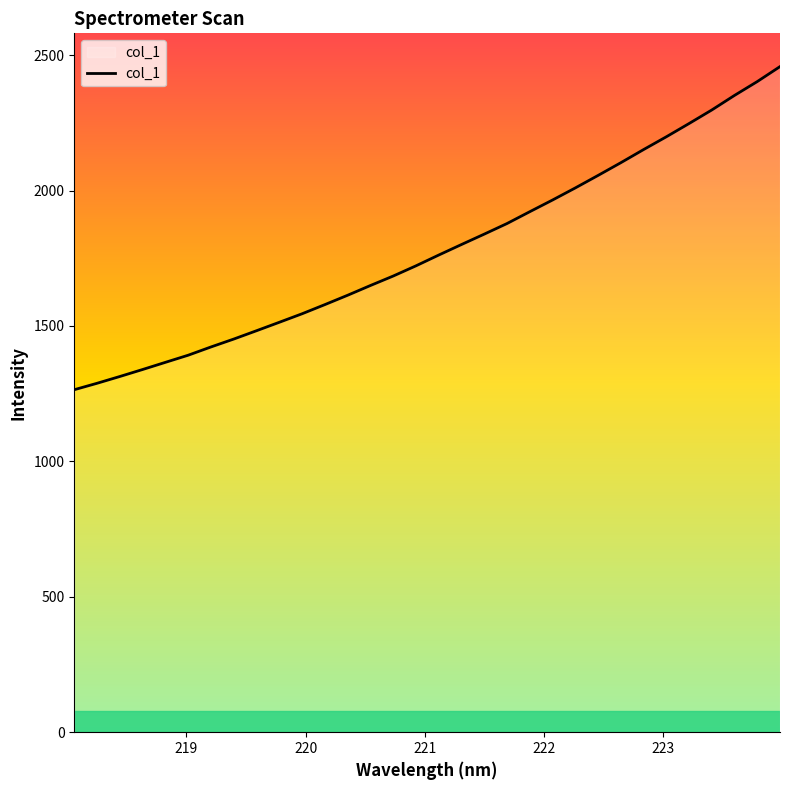

What is the maximum value shown in the chart?

2457.6